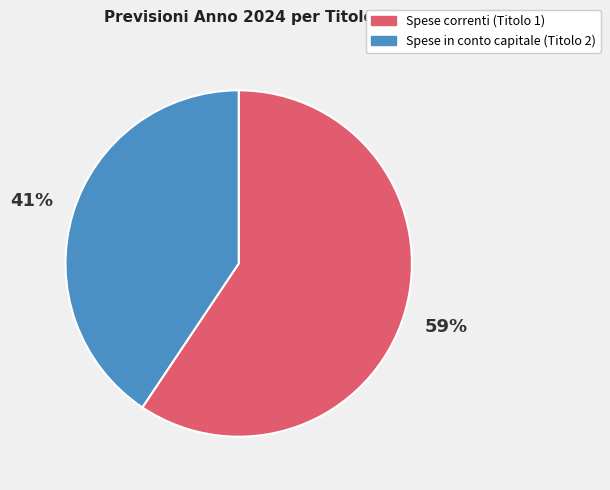

Do Spese correnti (Titolo 1) and Spese in conto capitale (Titolo 2) together represent more than half of the pie?

Yes